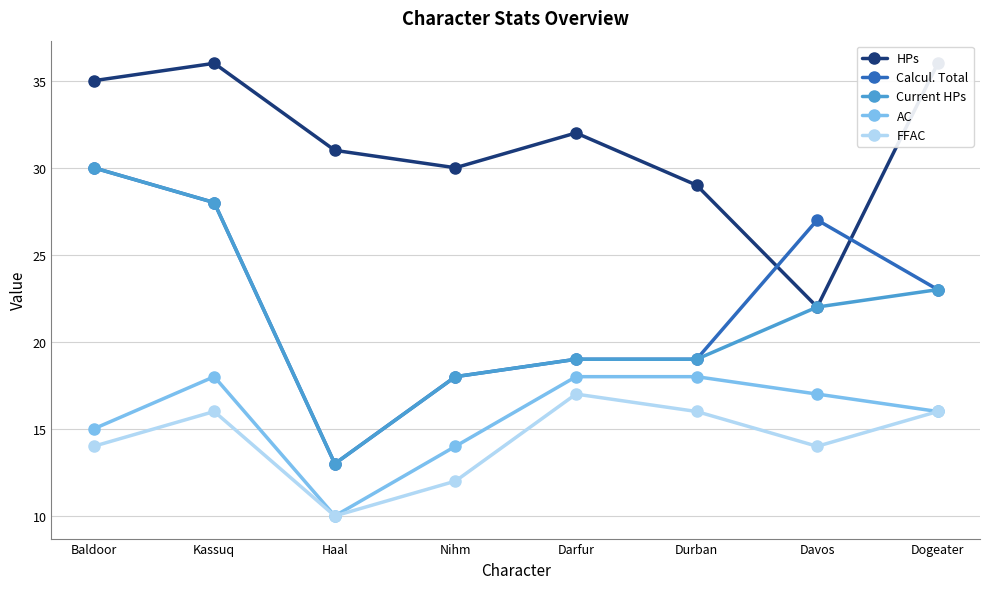

At which category is the sum across all series the highest?

Kassuq